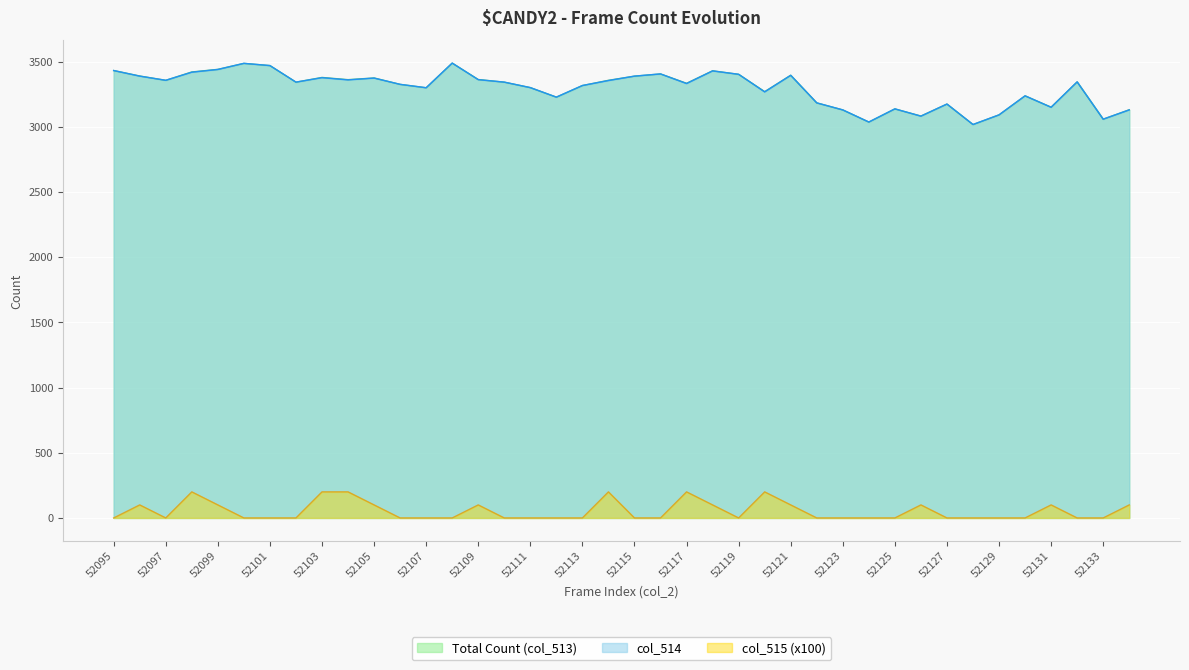

True or false: col_515 and col_514 intersect in this chart.

False